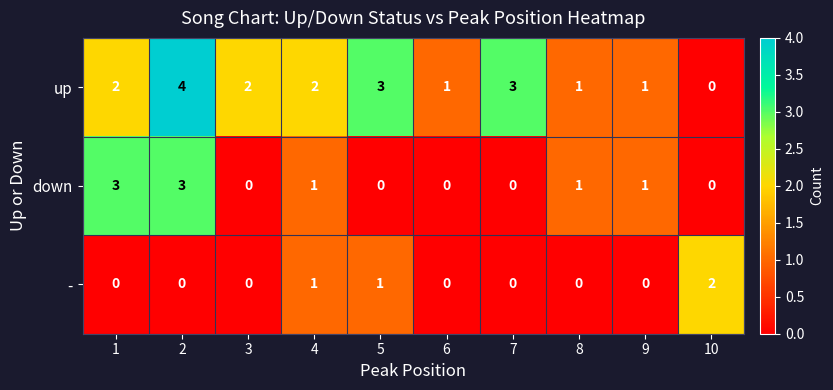

What is the maximum value shown in the chart?

4